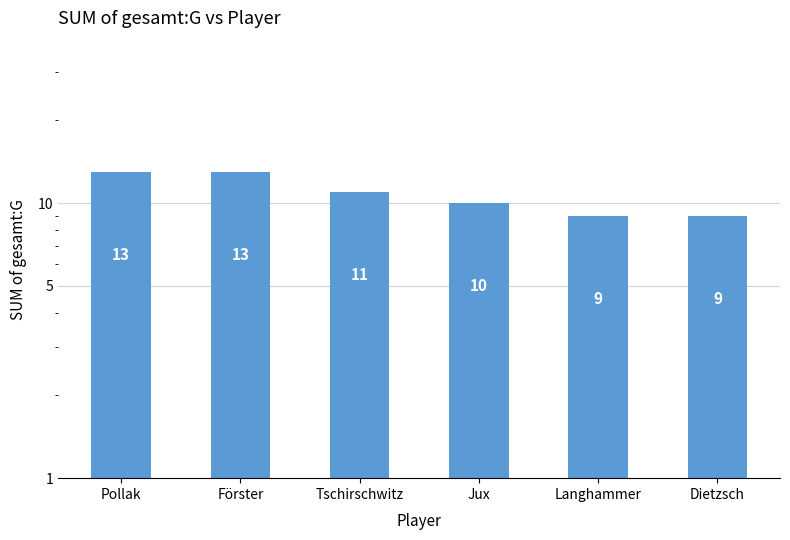

What is the value of the 5th bar from the left?

9